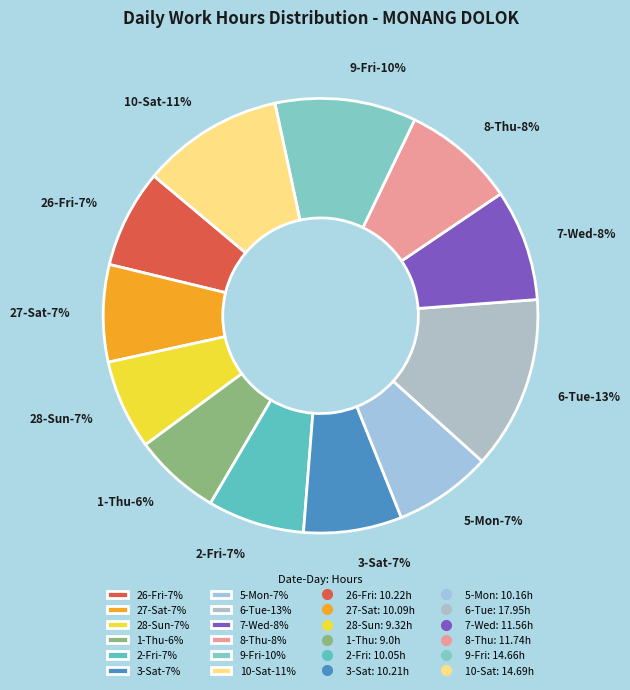

How many slices are in this pie chart?

12